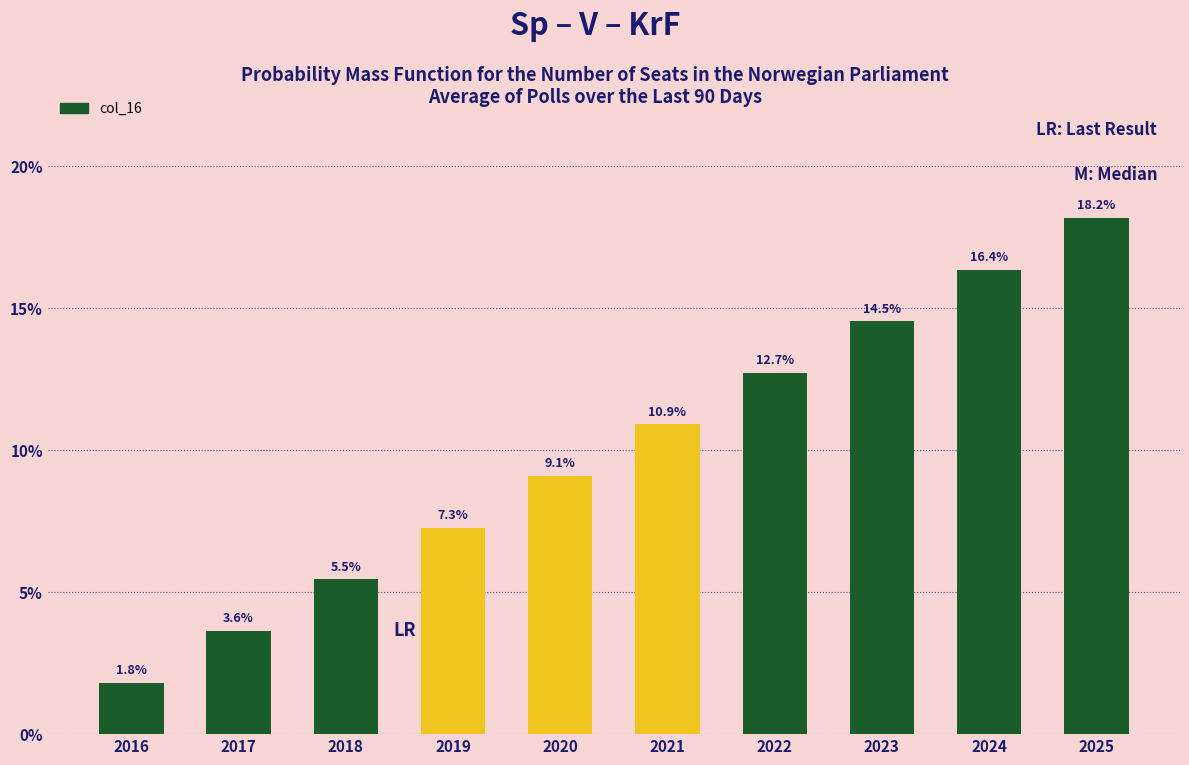

Does the chart contain any negative values?

No